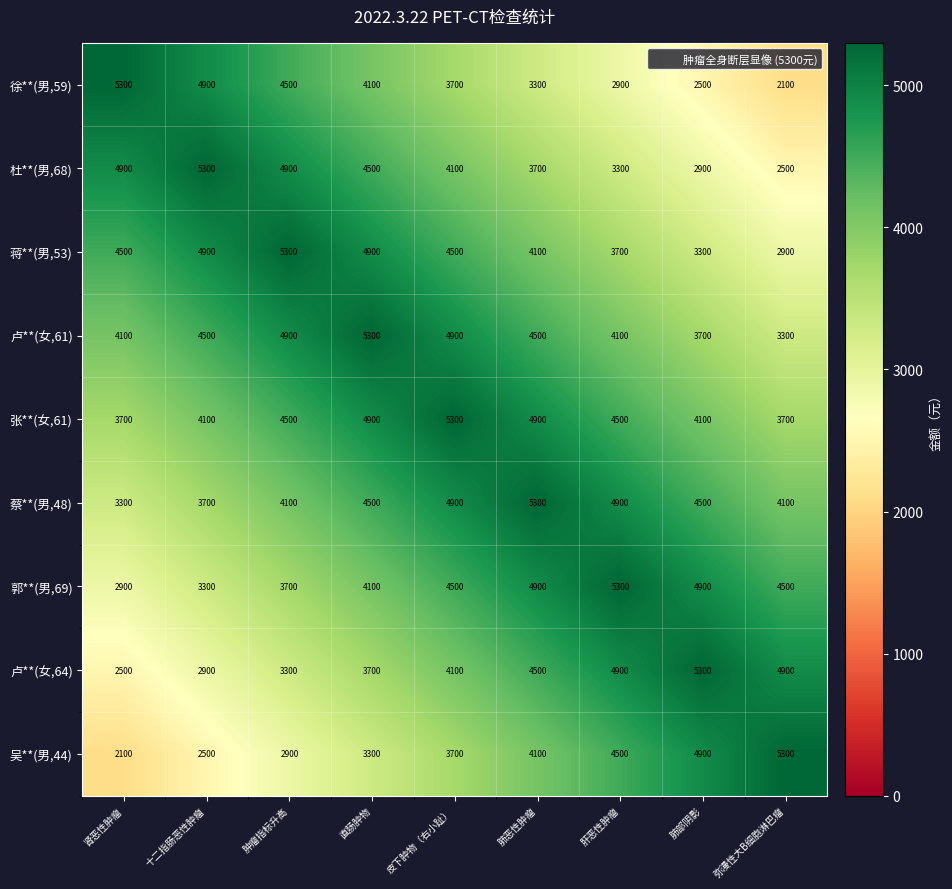

What is the minimum value shown in the chart?

2100